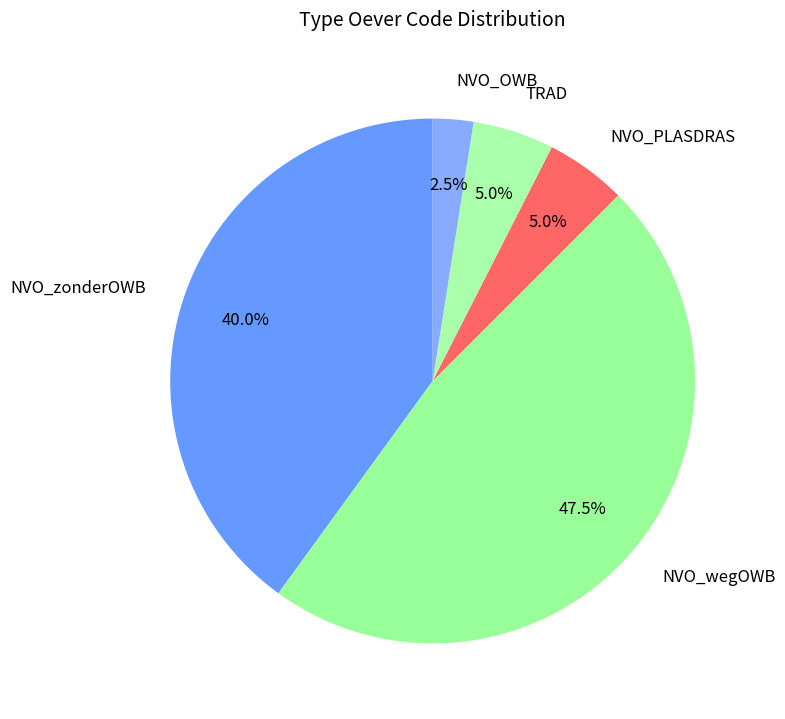

Which has a higher value, NVO_zonderOWB or NVO_PLASDRAS?

NVO_zonderOWB